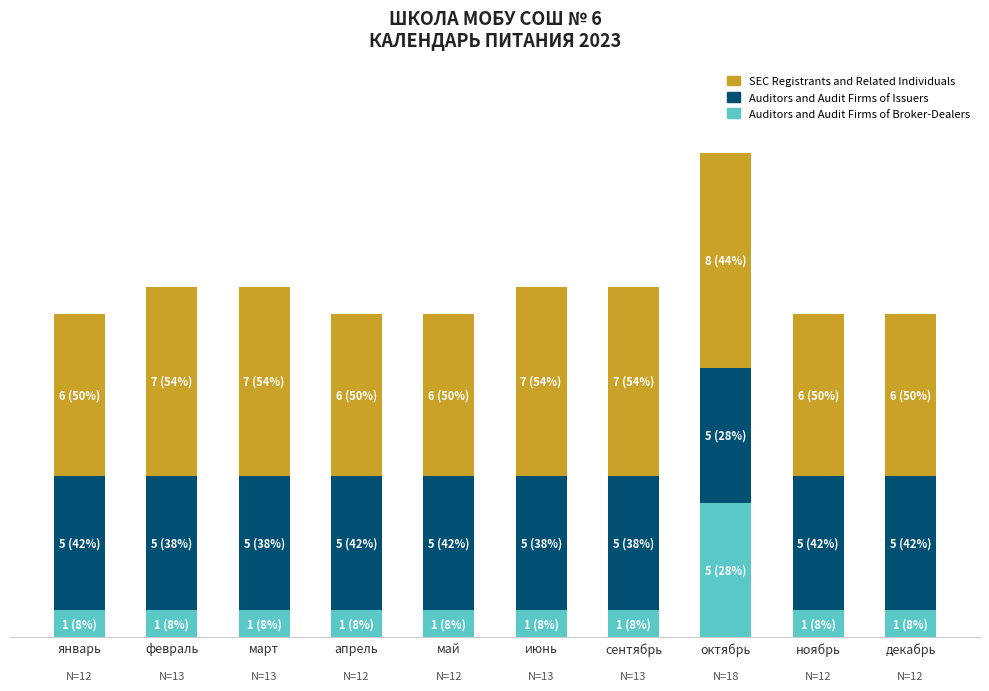

Where is SEC Registrants and Related Individuals nearest to the value 7?

февраль